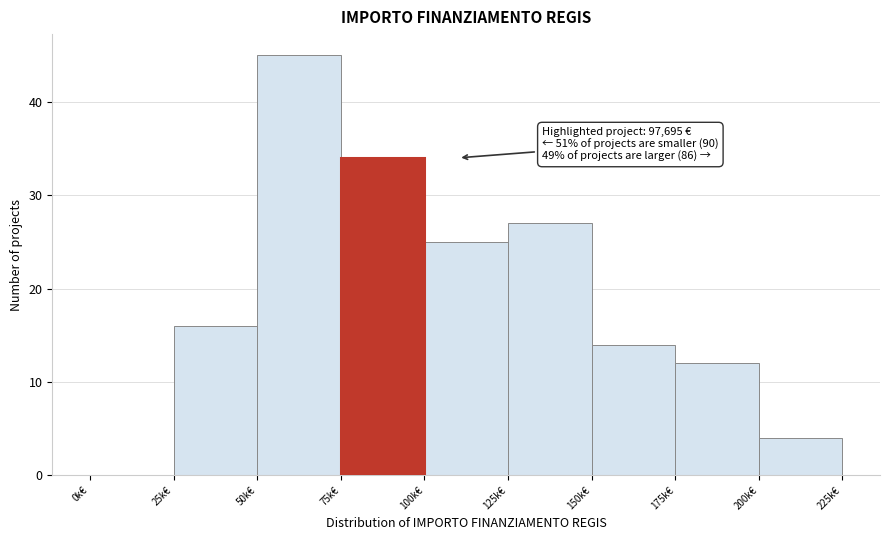

Reading right to left, extract all data points from this chart.

200k€=4	175k€=12	150k€=14	125k€=27	100k€=25	75k€=34	50k€=45	25k€=16	0k€=0